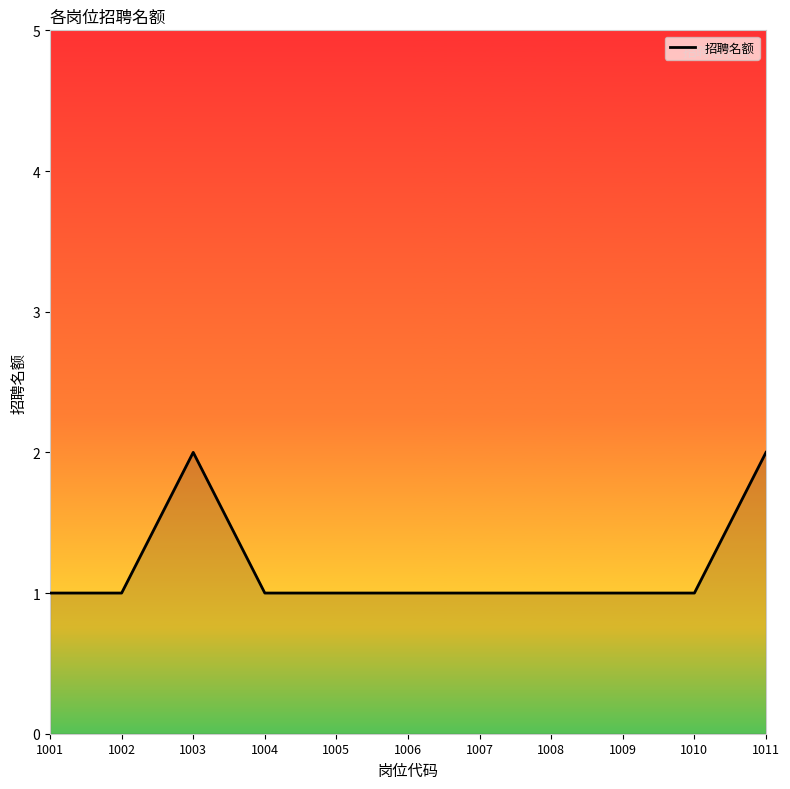

How many lines are shown in the chart?

1